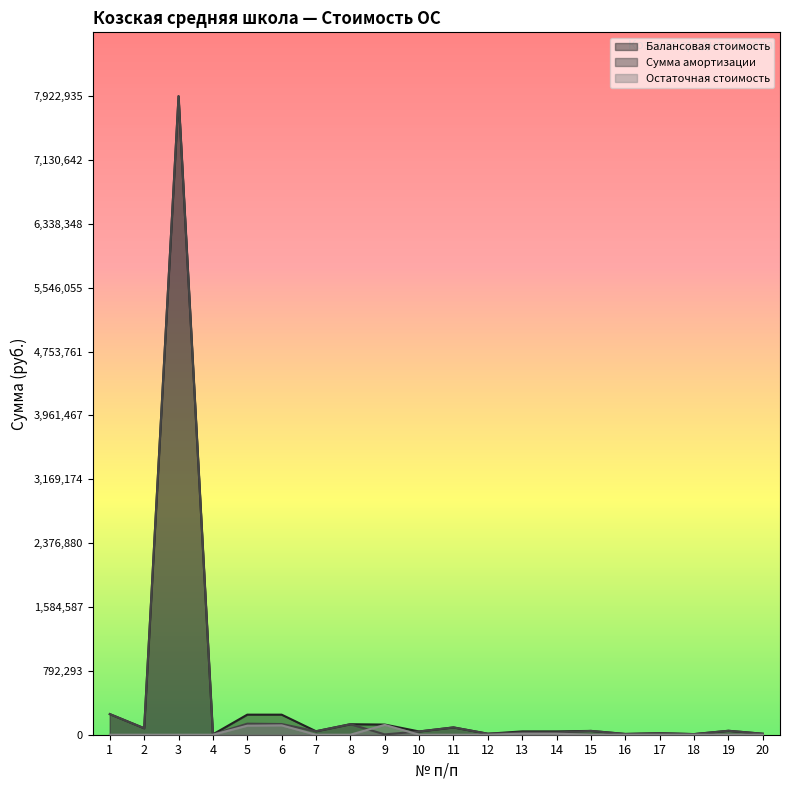

Which series has the largest range (max minus min)?

Сумма амортизации